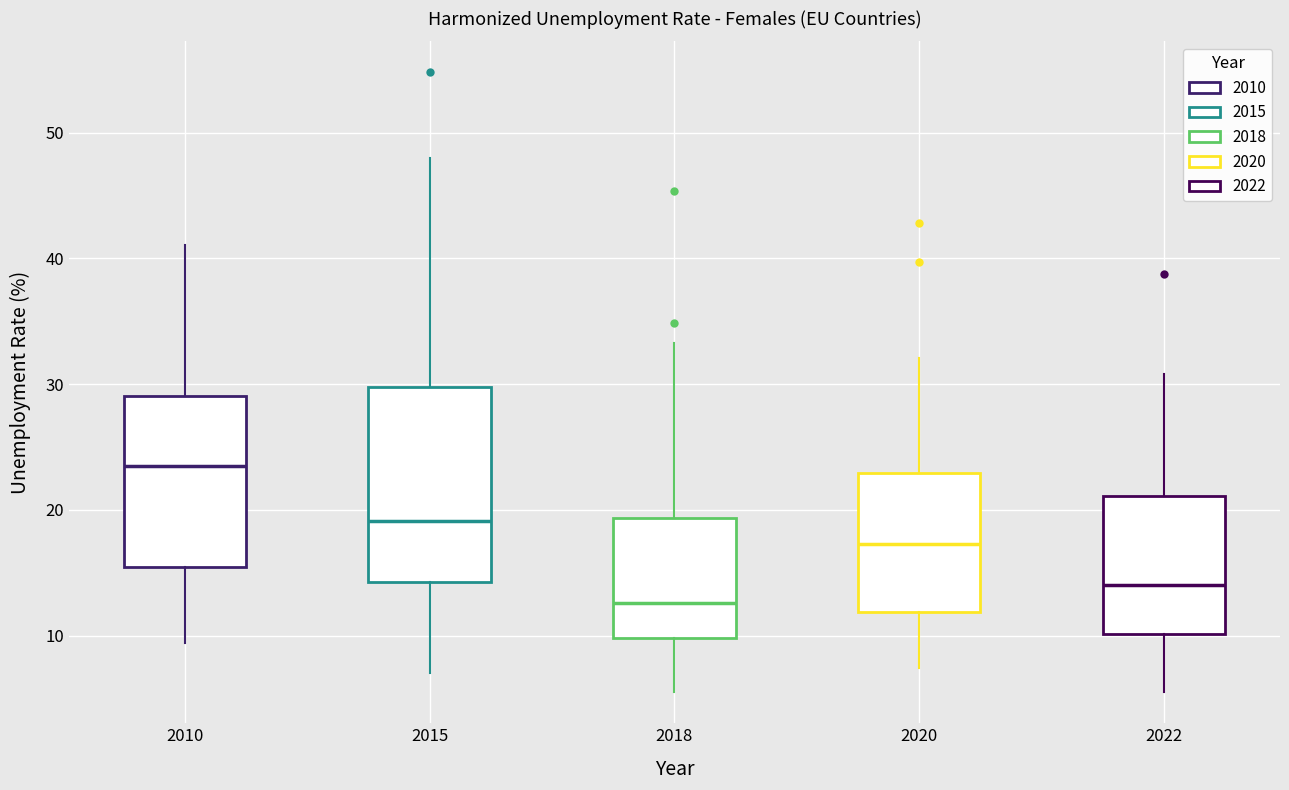

Reading left to right, transcribe this box plot: for each box, give where its median line is, the range the box spans, and where its two whiskers end, as read against the y-axis. The values are not printed on the chart, so give them approximately, as read against the axis.

2010: median 24, box 16 to 29, whiskers 9 to 41
2015: median 19, box 14 to 30, whiskers 7 to 48
2018: median 13, box 10 to 19, whiskers 6 to 33
2020: median 17, box 12 to 23, whiskers 7 to 32
2022: median 14, box 10 to 21, whiskers 6 to 31